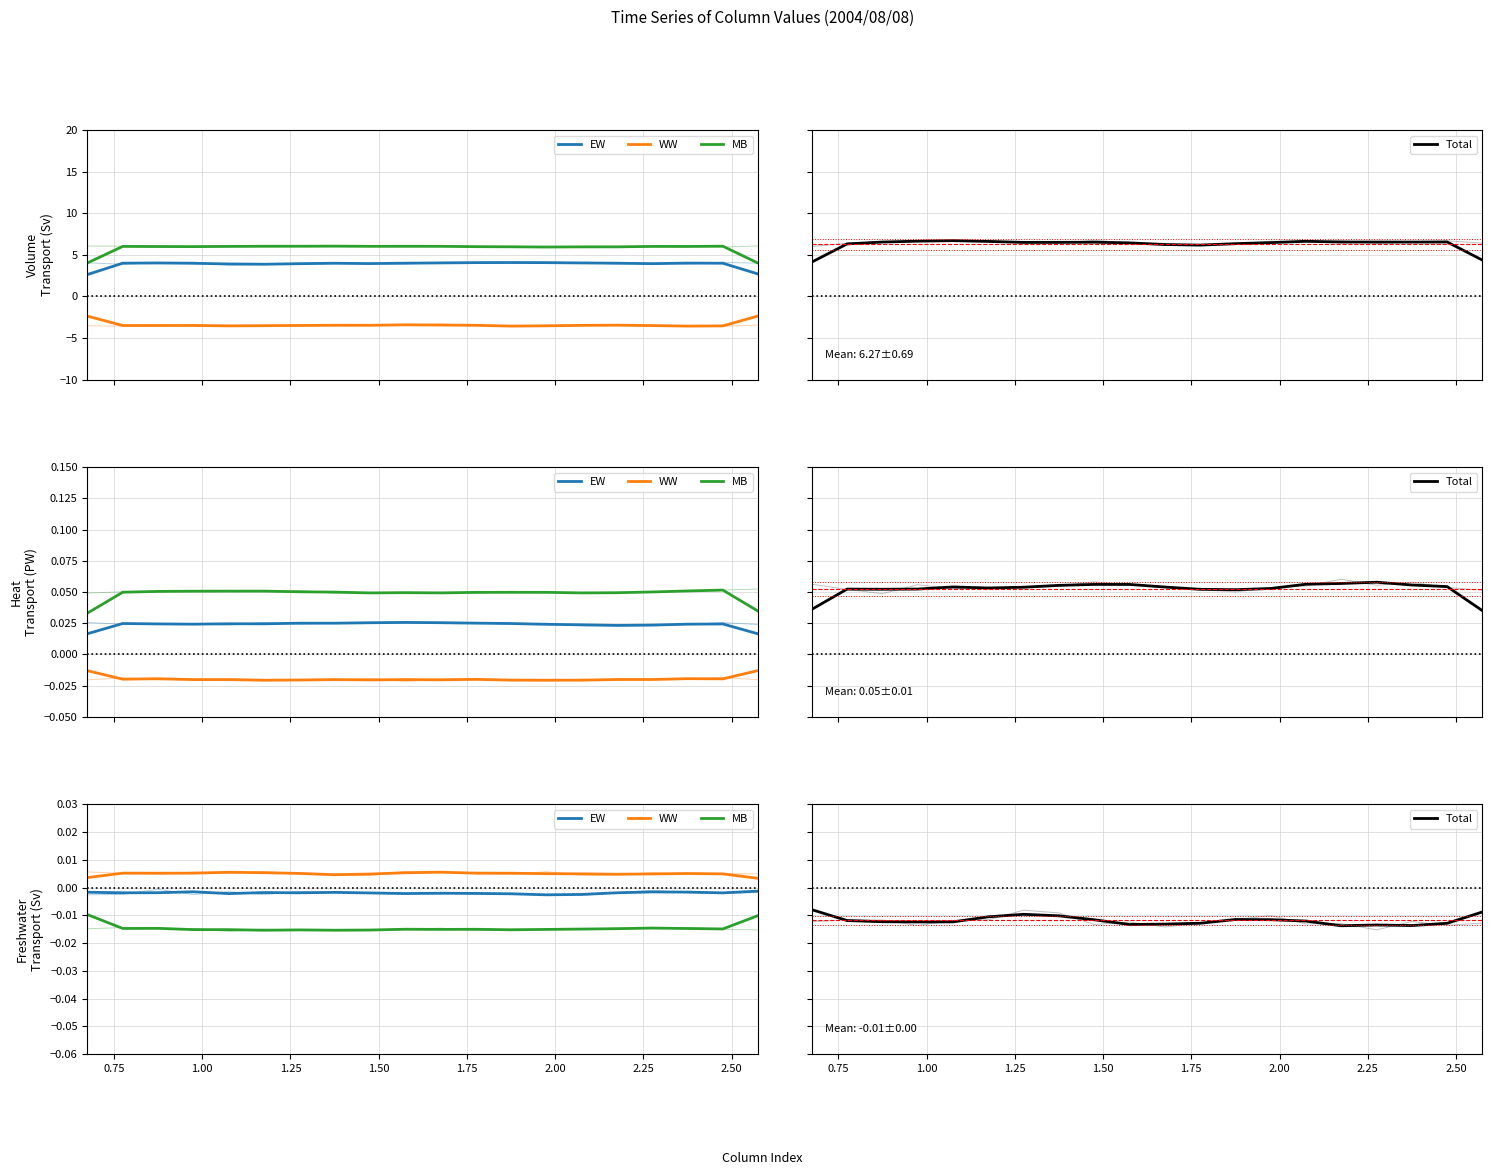

Which series changed the most between 0.75 and 1.50?

Total